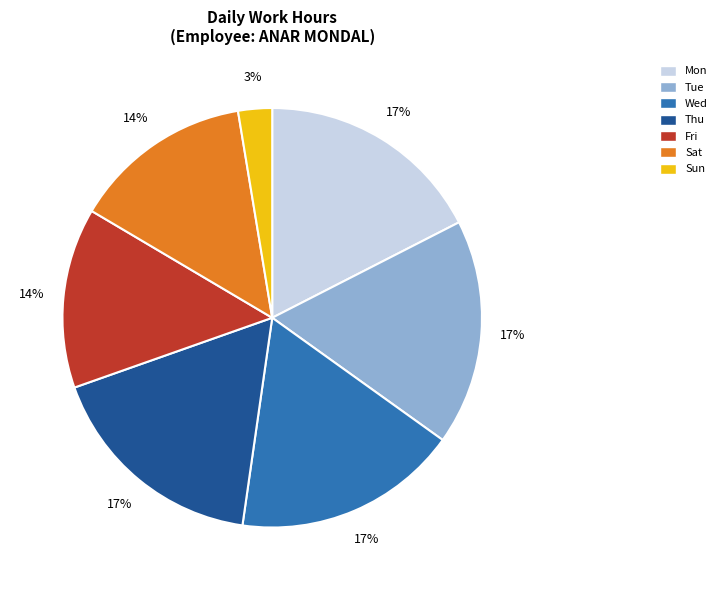

To the nearest percent, what percentage of the pie is Sun?

3%